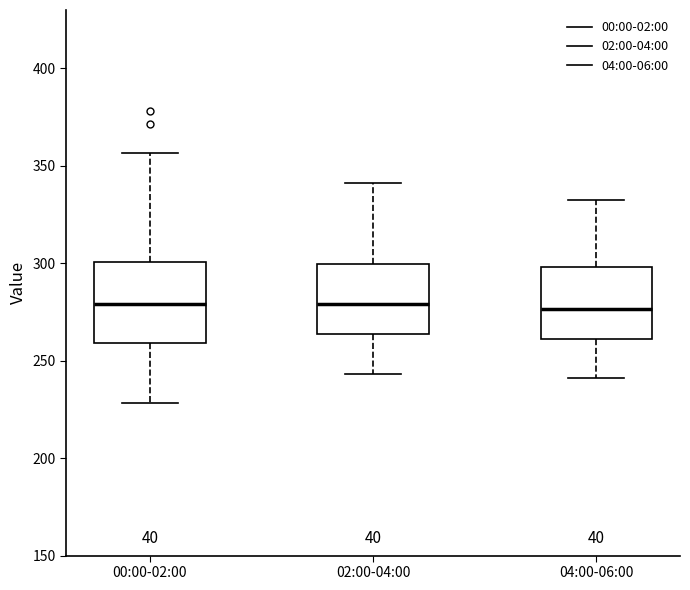

Reading left to right, transcribe this box plot: for each box, give where its median line is, the range the box spans, and where its two whiskers end, as read against the y-axis. The values are not printed on the chart, so give them approximately, as read against the axis.

00:00-02:00: median 280, box 260 to 300, whiskers 230 to 355
02:00-04:00: median 280, box 265 to 300, whiskers 245 to 340
04:00-06:00: median 275, box 260 to 300, whiskers 240 to 330